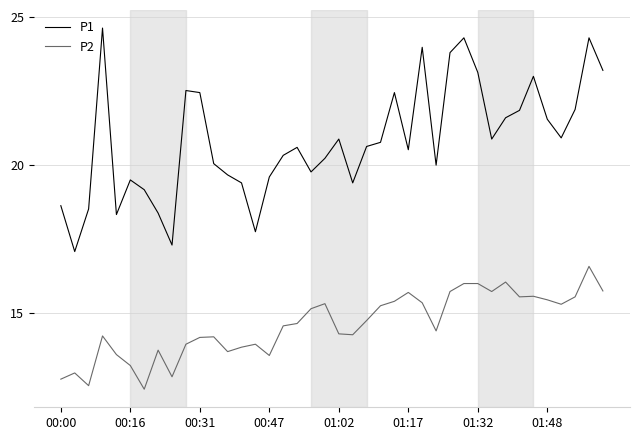

True or false: P1 and P2 intersect in this chart.

False